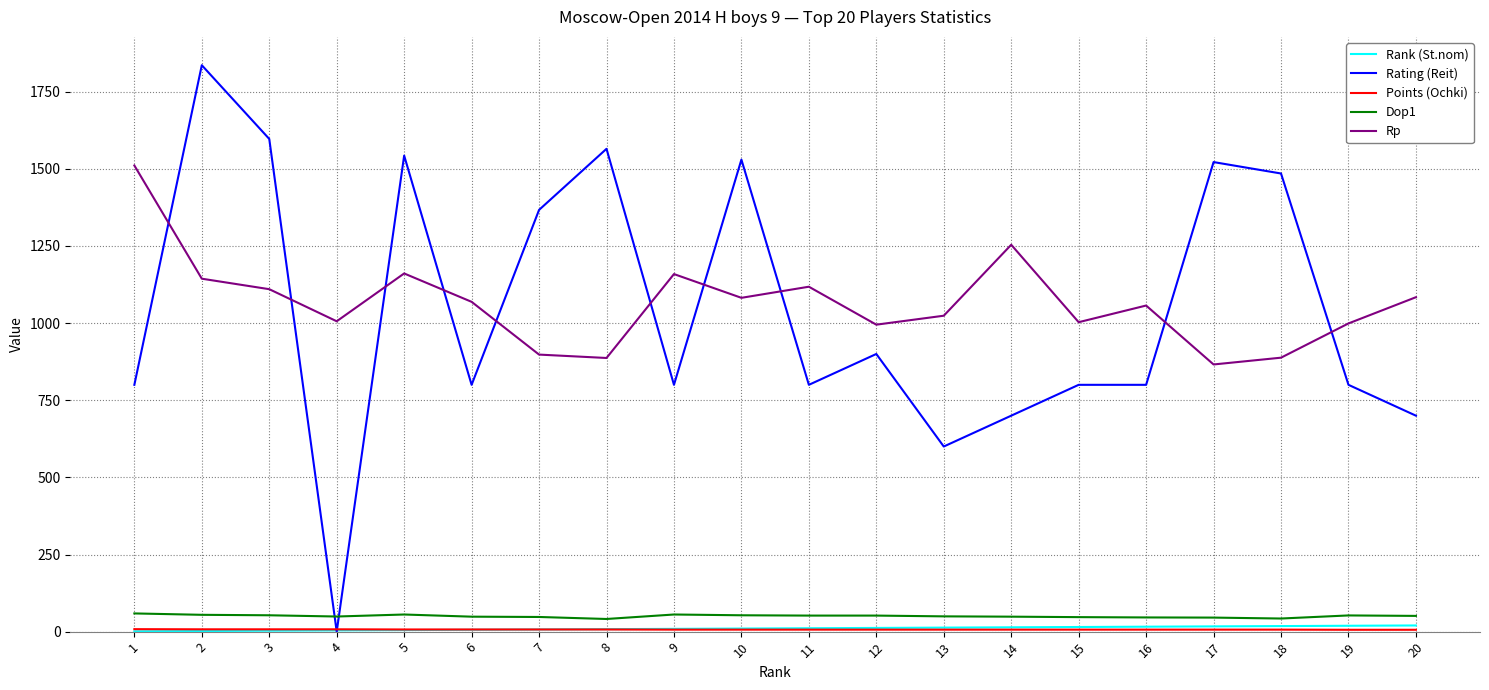

Which series changed the most between 1 and 7?

Rp